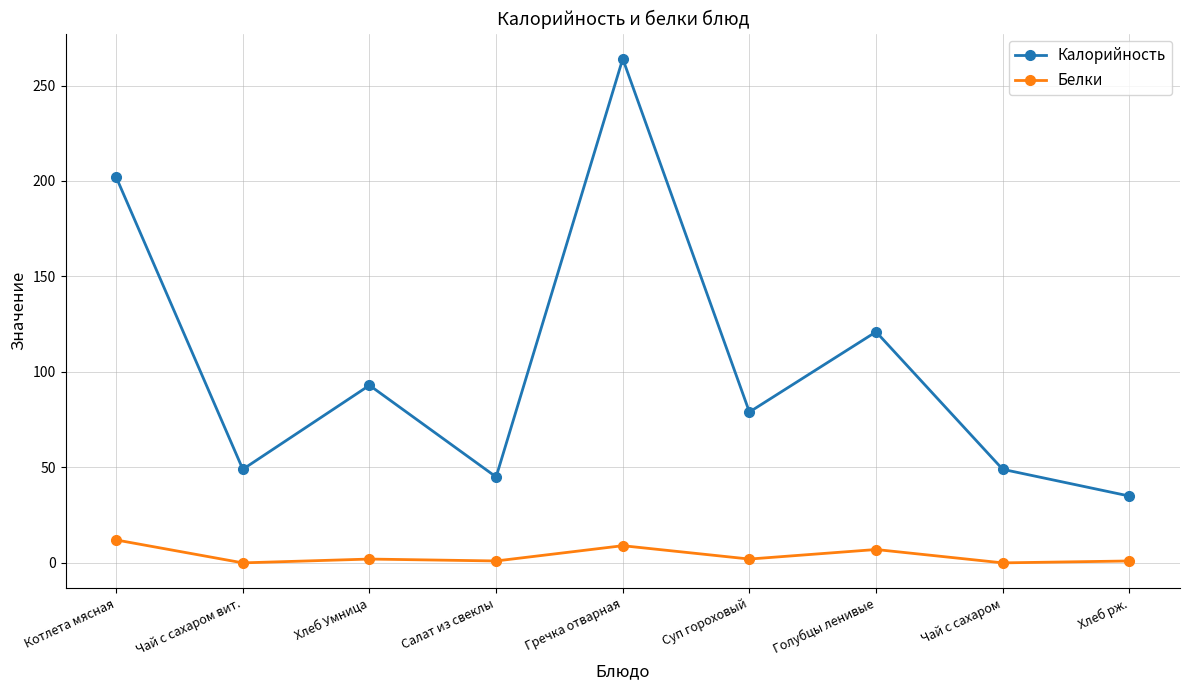

How many lines are shown in the chart?

2